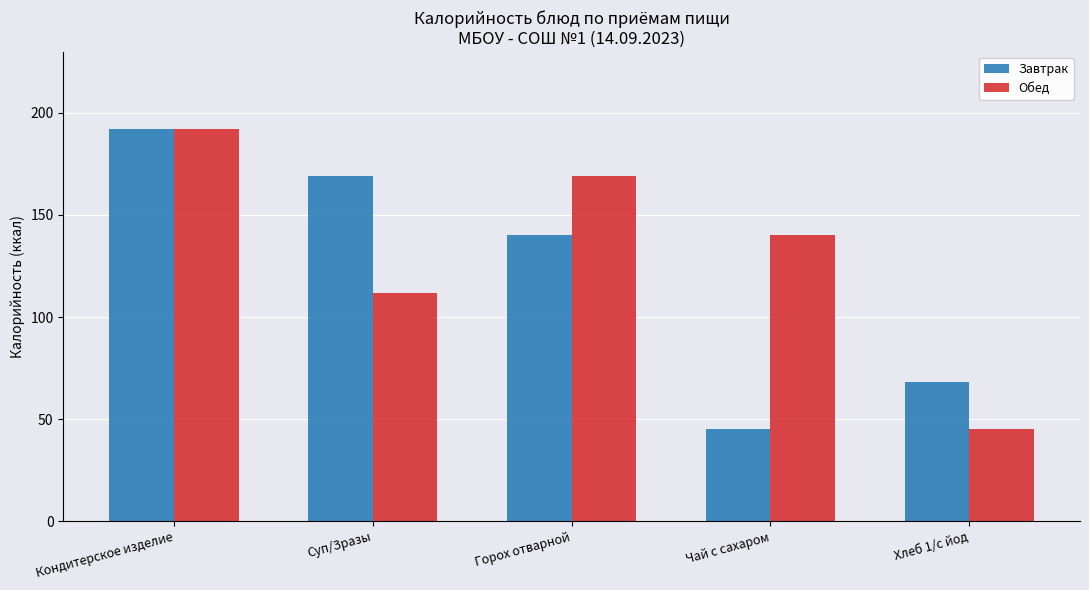

What is the sum of the Завтрак values at Чай с сахаром and Суп/Зразы?

214.4